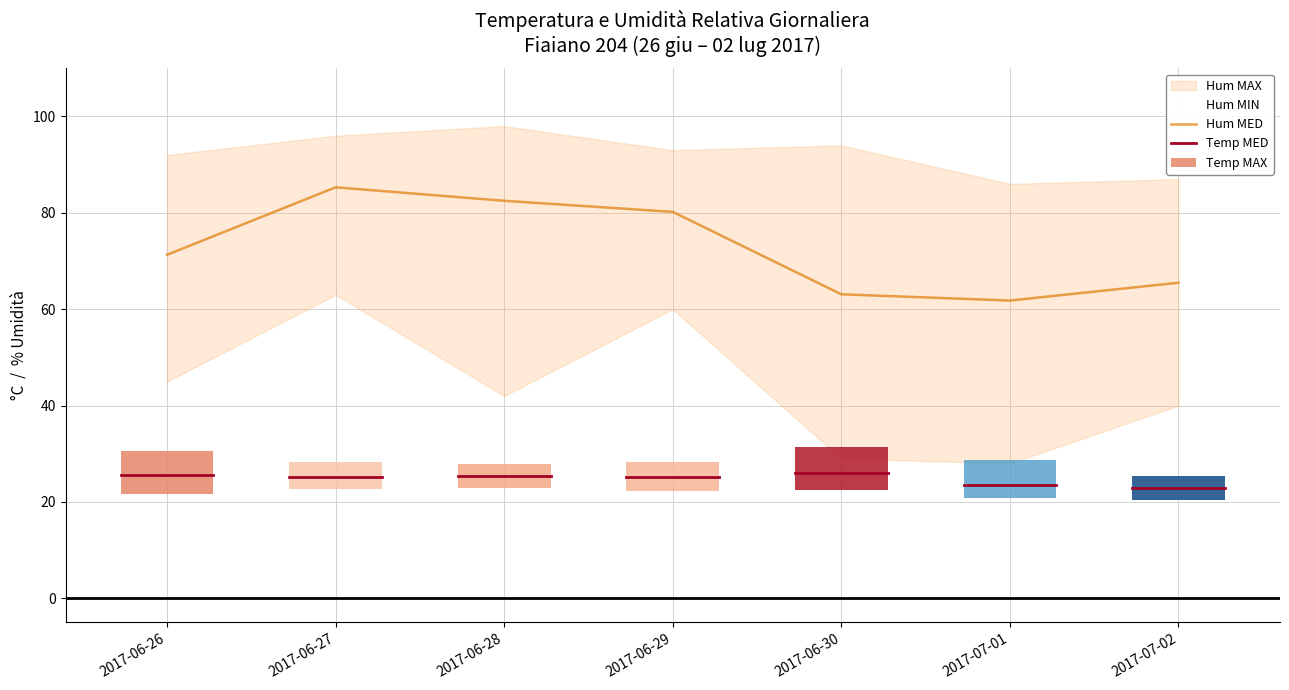

At how many categories does at least one series exceed 61?

7